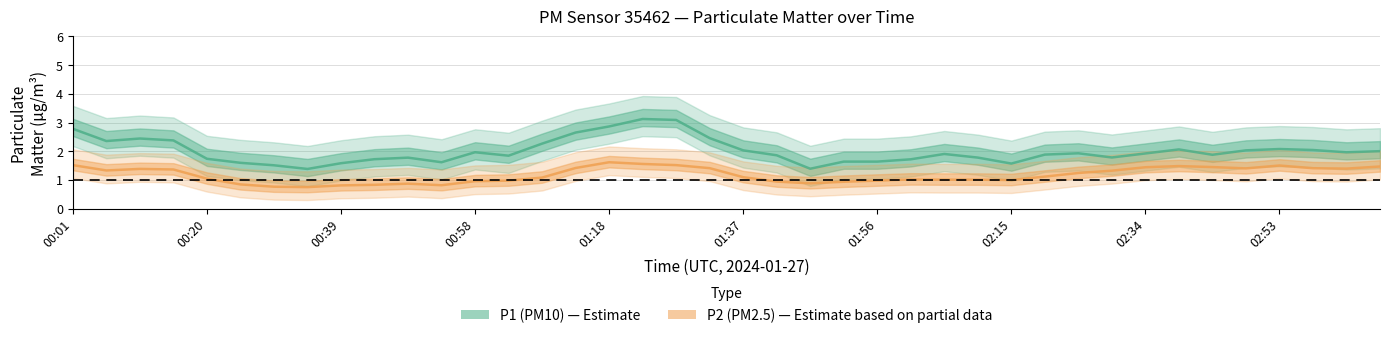

How many categories are shown in the chart?

40